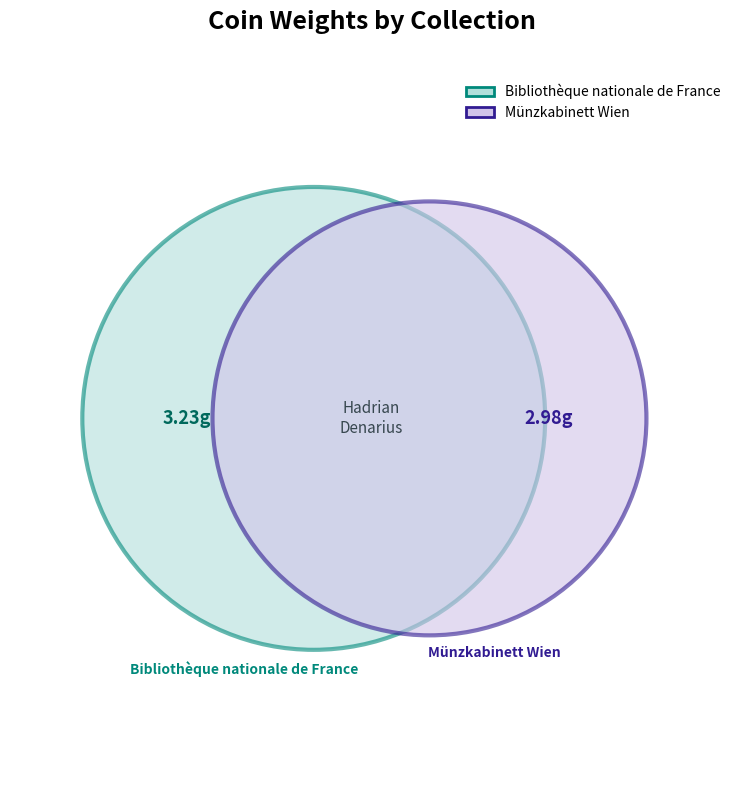

Is it true that Münzkabinett Wien is 48% of the pie?

True